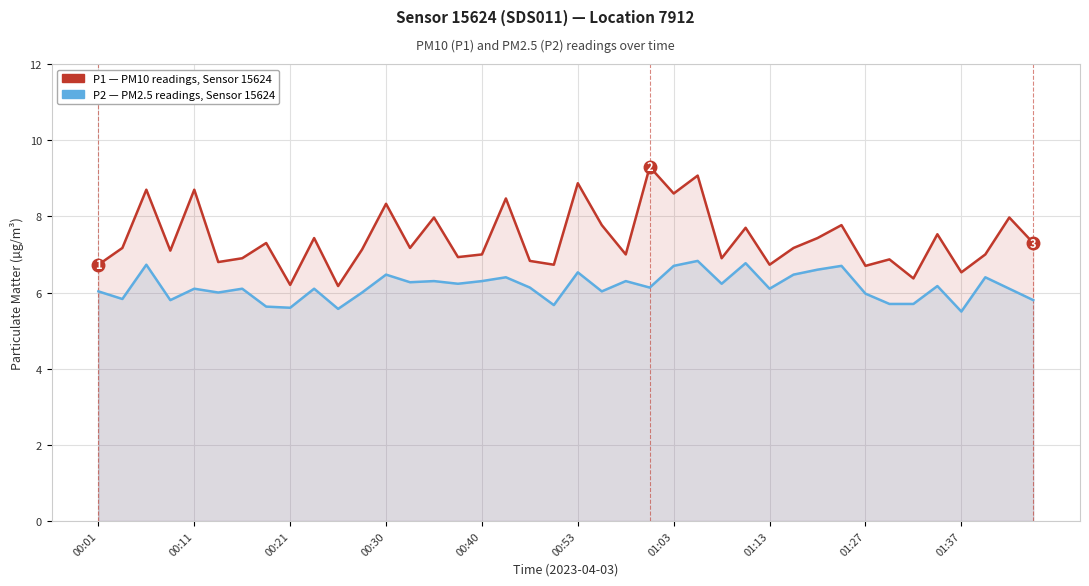

Does the chart display data point markers on the line(s)?

No